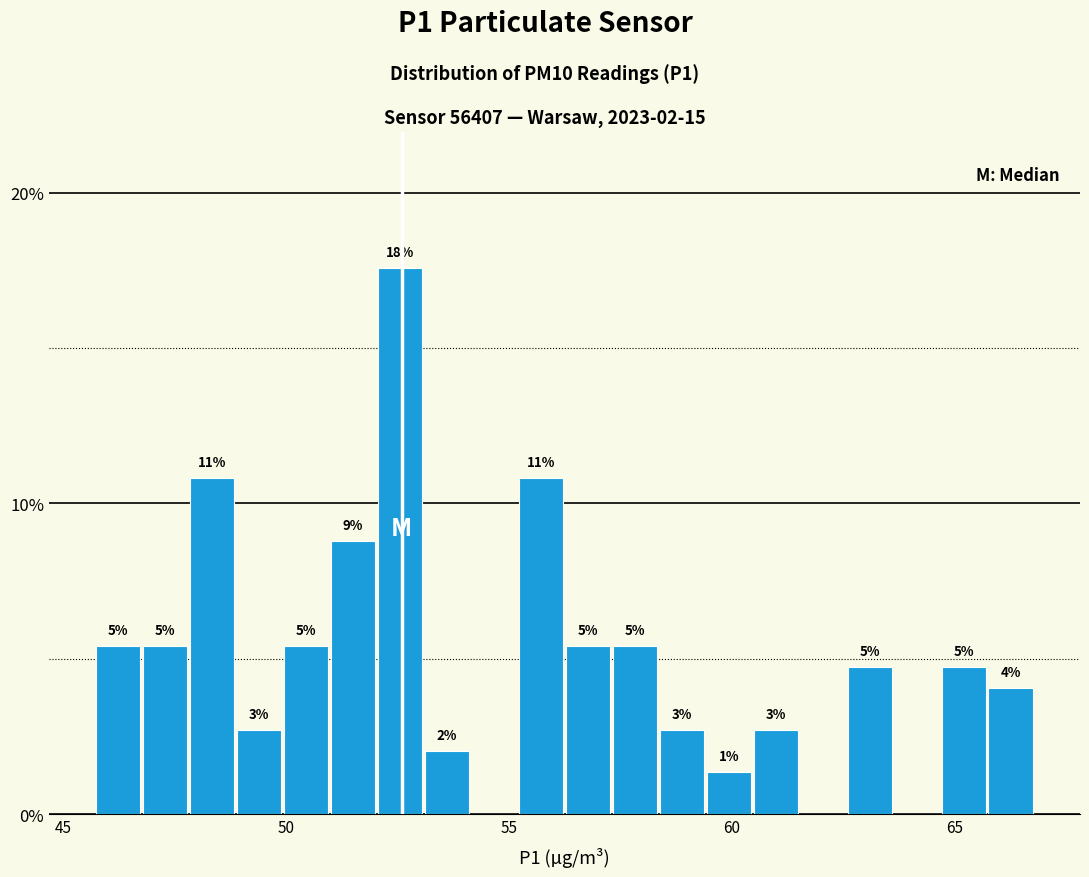

Around what value on the x-axis is the tallest bar? Give the approximate position of its centre, as read against the axis.

52.5